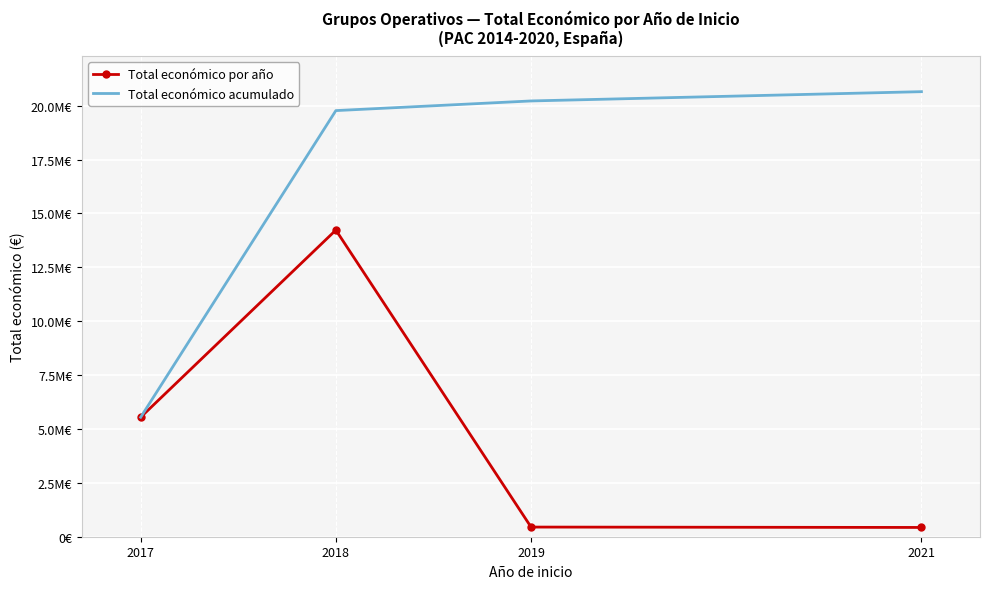

Reading left to right, what are all the values shown in this chart?

Total económico por año: 2017=5543547	2018=14227311	2019=447749	2021=430411
Total económico acumulado: 2017=5543547	2018=19770858	2019=20218607	2021=20649018